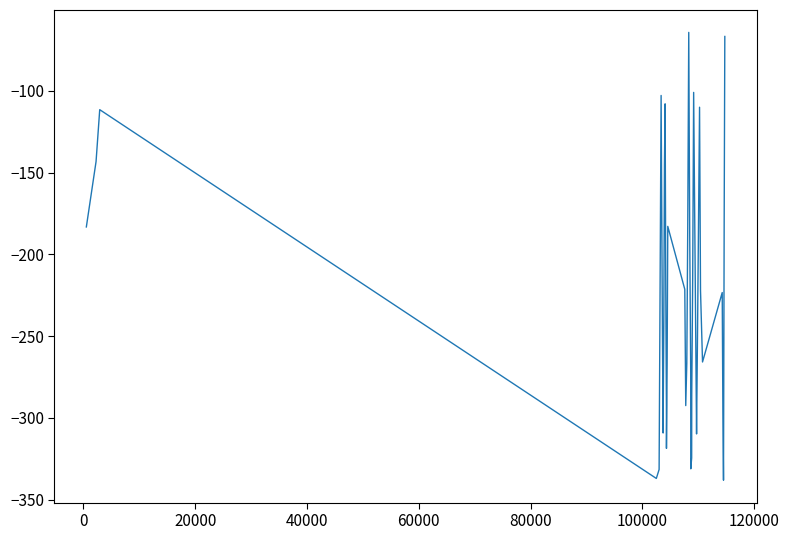

What is the difference between the maximum and minimum values?

273.7